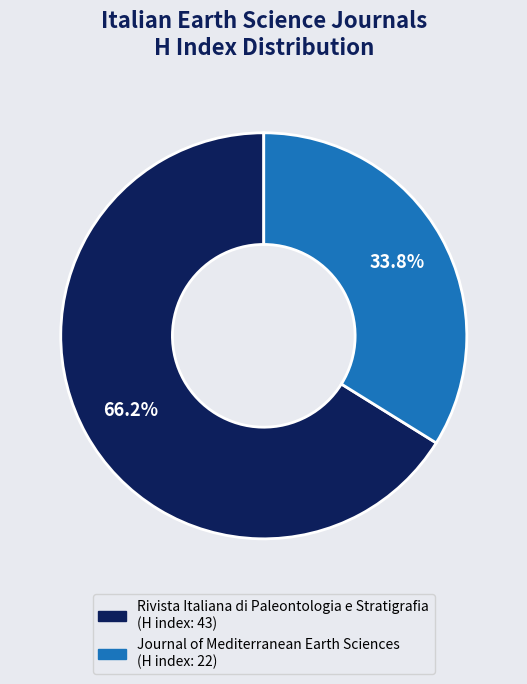

To the nearest percent, what percentage of the pie is Rivista Italiana di Paleontologia e Stratigrafia?

66%